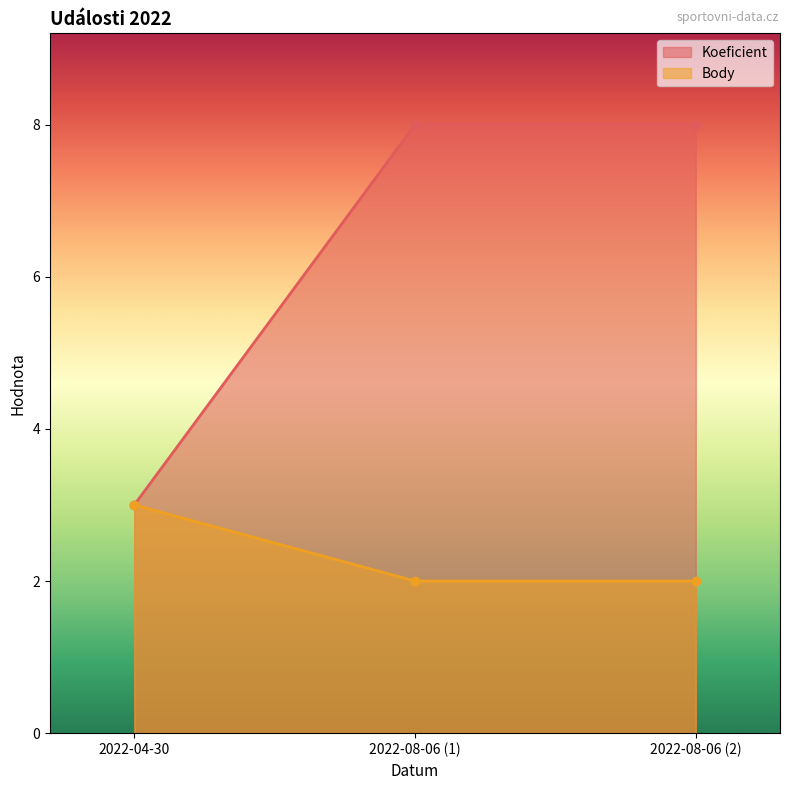

Between 2022-04-30 and 2022-08-06 (1), which series saw the biggest shift?

Koeficient